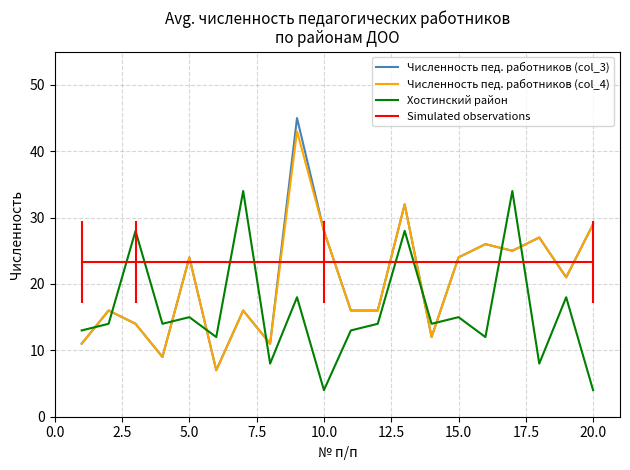

Count the number of categories in the chart.

20